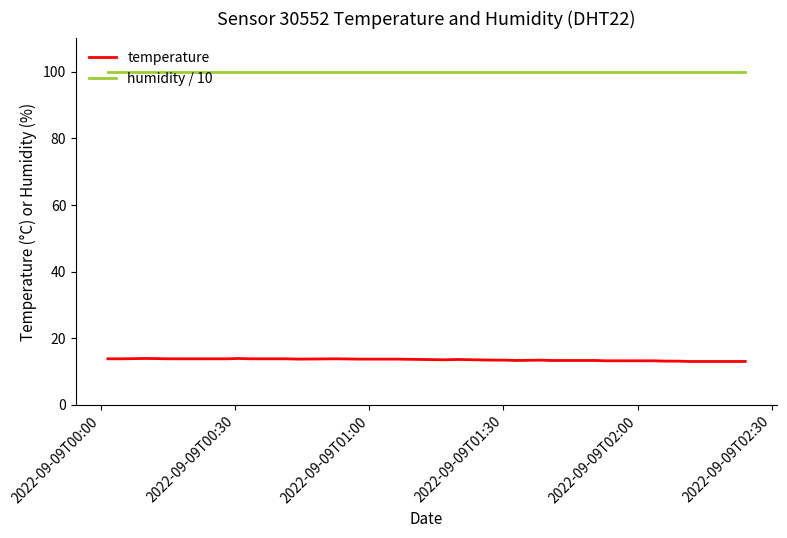

Rank the series by their maximum value, from lowest to highest.

temperature, humidity / 10